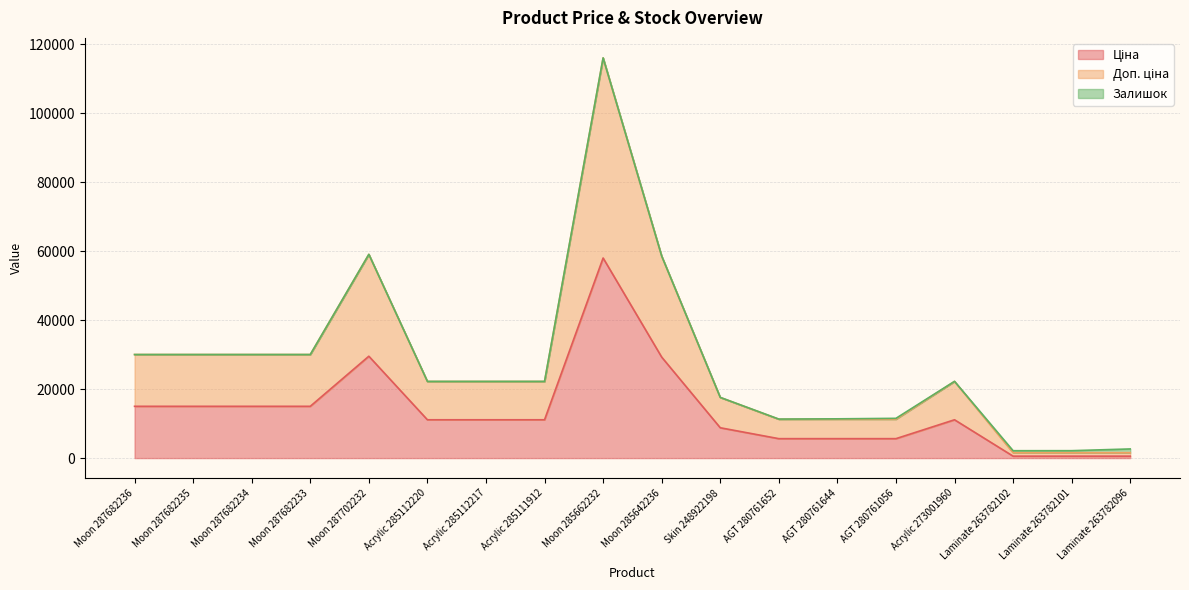

Which series has the widest spread of values?

Доп. ціна